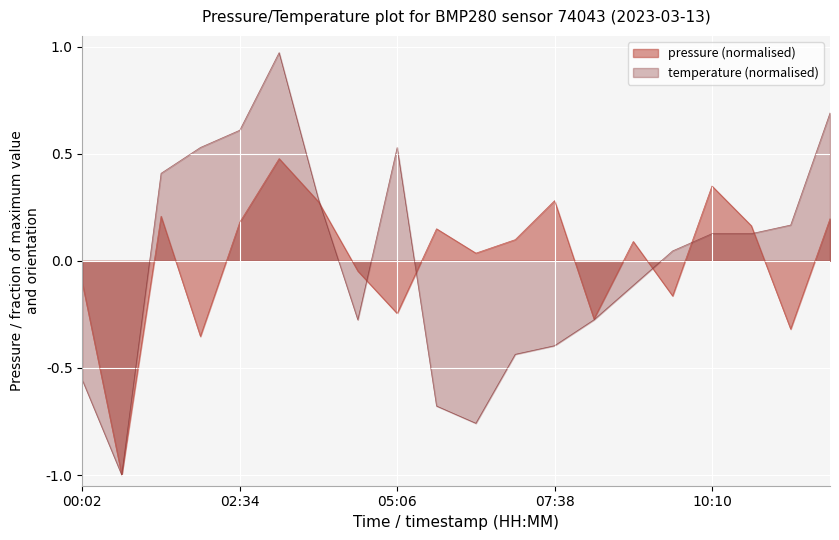

Which has a higher value, 00:02 or 09:32?

00:02